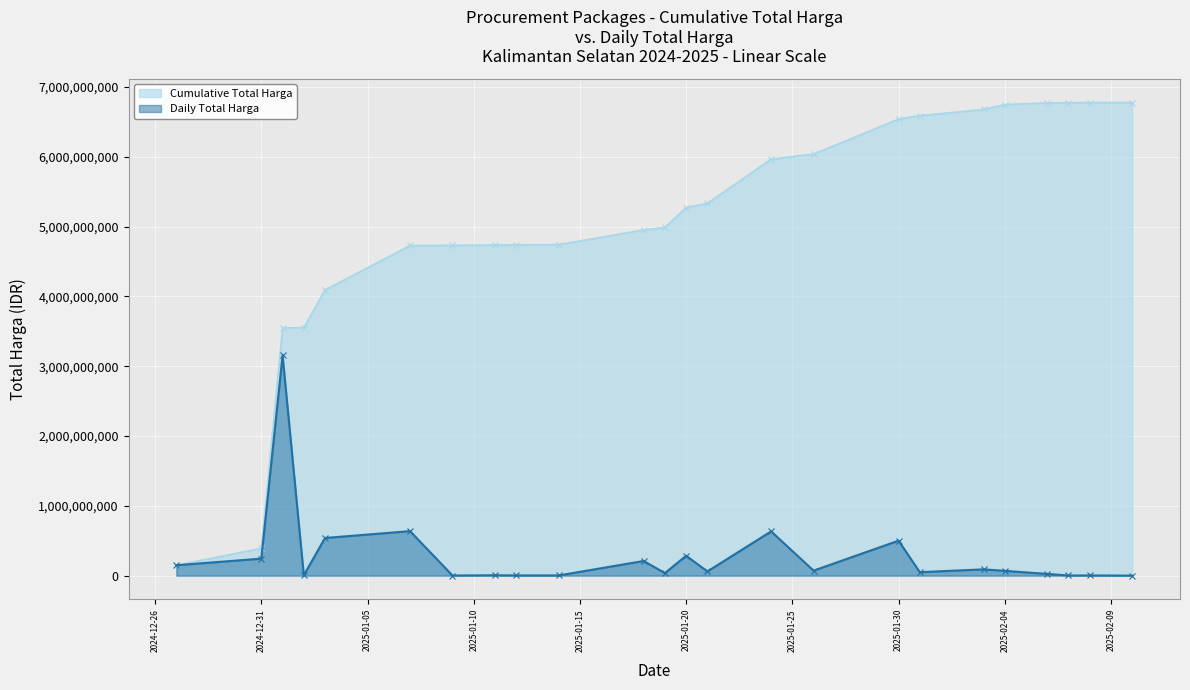

True or false: Cumulative Total Harga has more than 2 points higher than both neighbors.

False